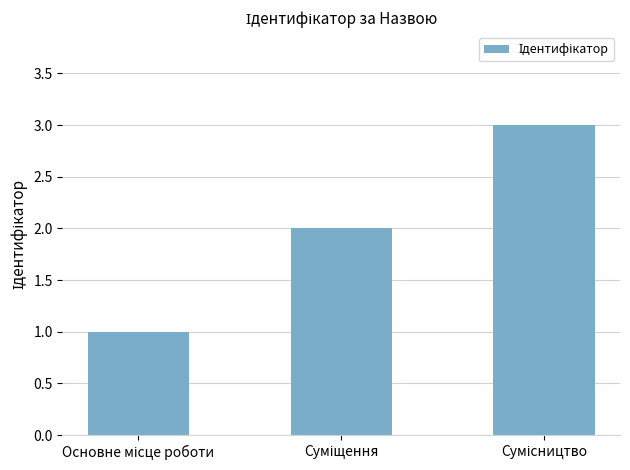

What is the greatest value displayed?

3